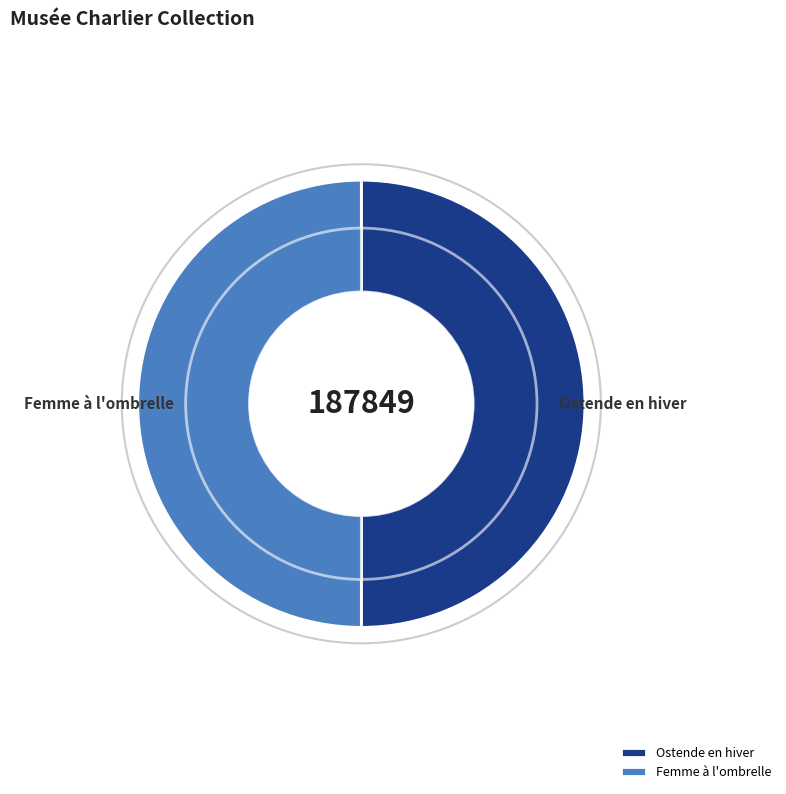

Between Ostende en hiver and Femme à l'ombrelle, which is larger?

Femme à l'ombrelle